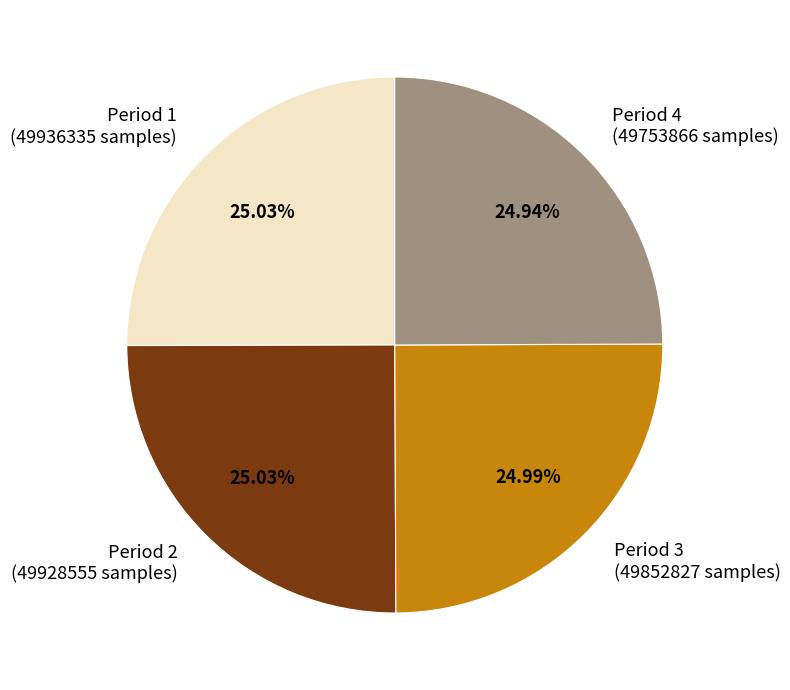

Is there any slice that represents more than half of the pie?

No